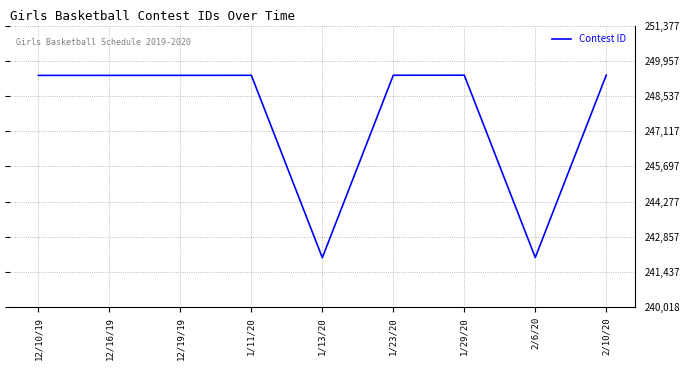

What is the smallest value displayed?

242018